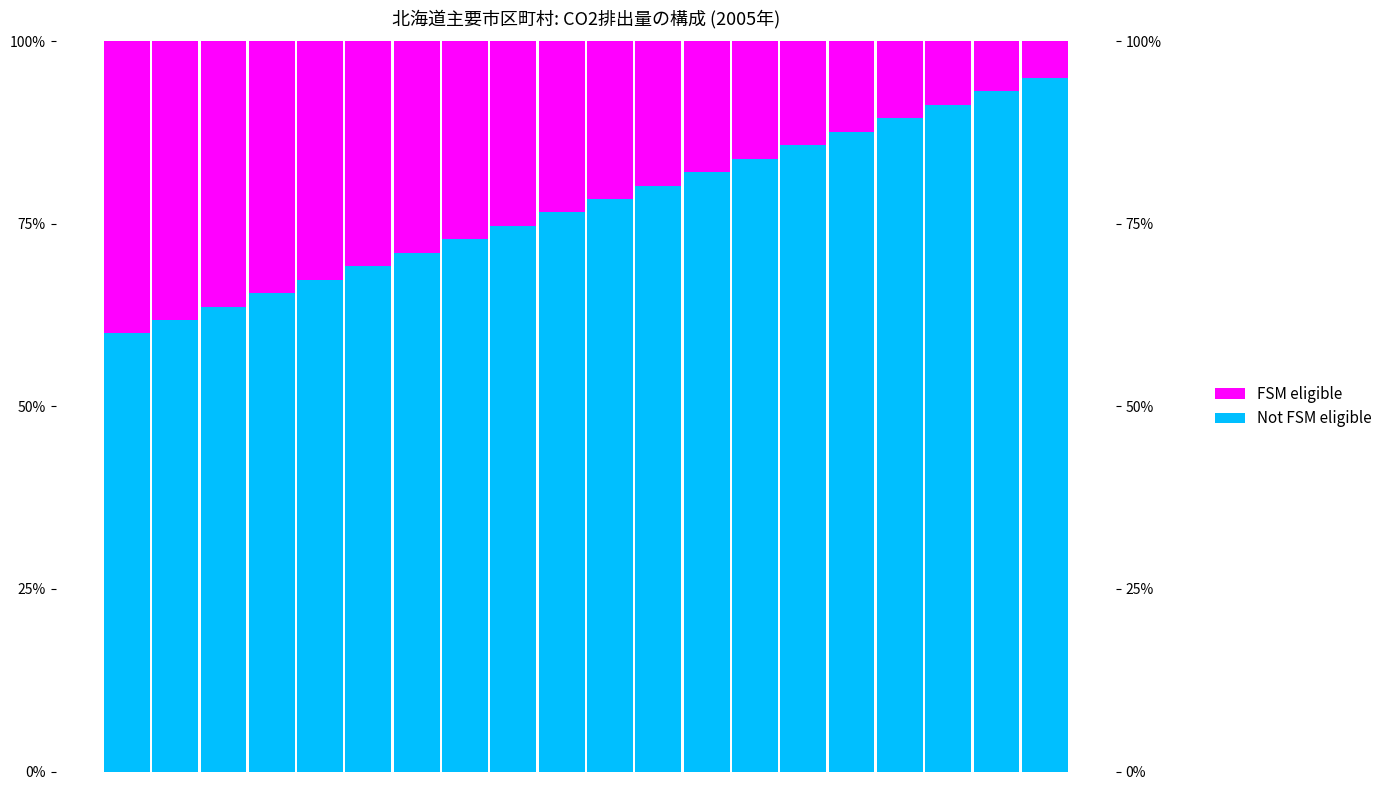

Rank the series at 3 from highest to lowest value.

Not FSM eligible, FSM eligible